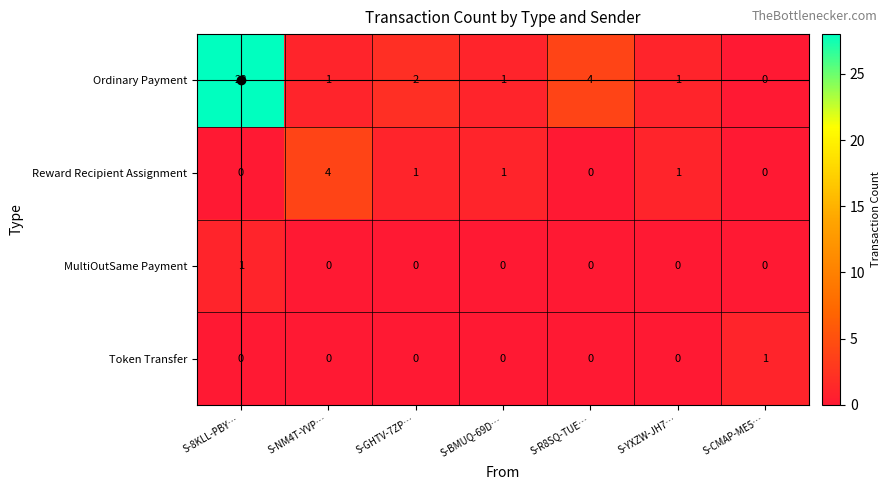

Which series has the largest total across all categories?

Ordinary Payment